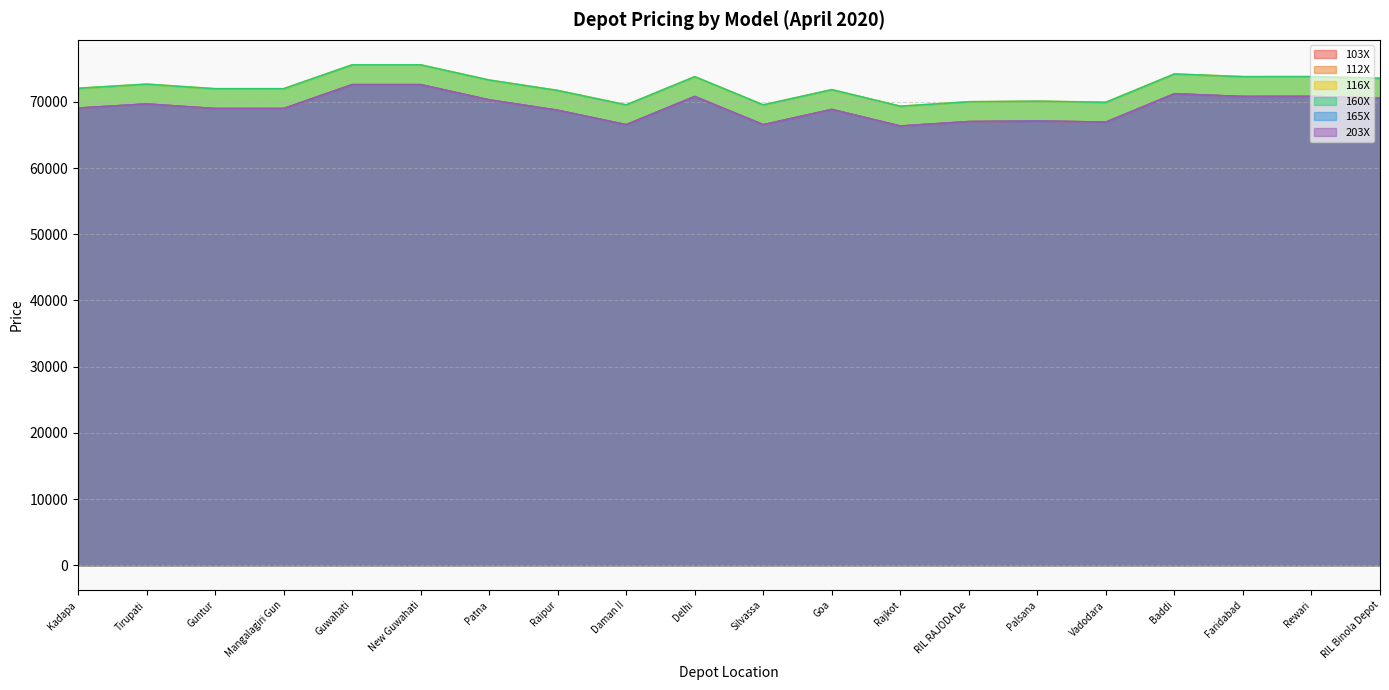

What is the sum of all 165X values?

1384550